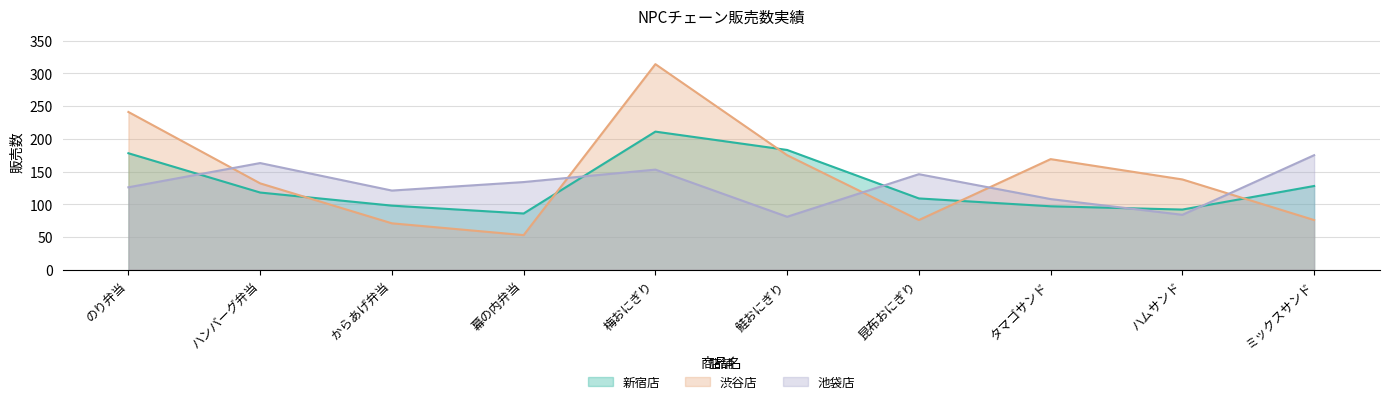

What is the difference between the 渋谷店 values at 幕の内弁当 and ハムサンド?

85